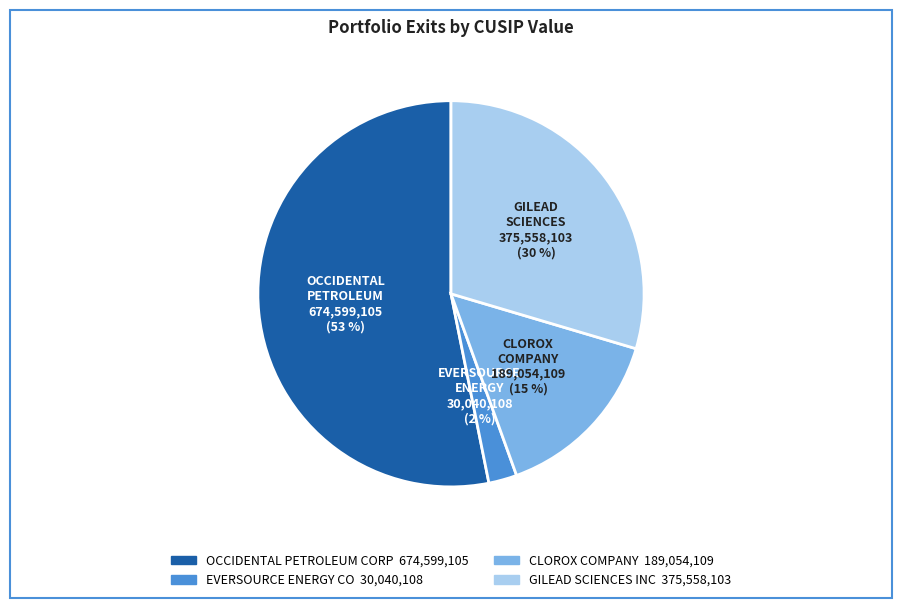

Count the number of slices in the pie.

4